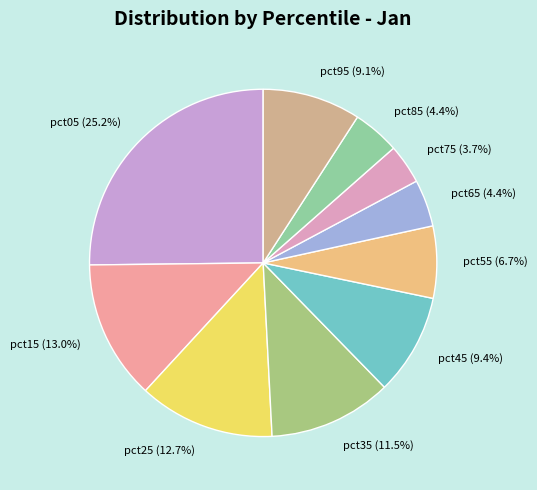

True or false: pct55 accounts for 17% of the total.

False